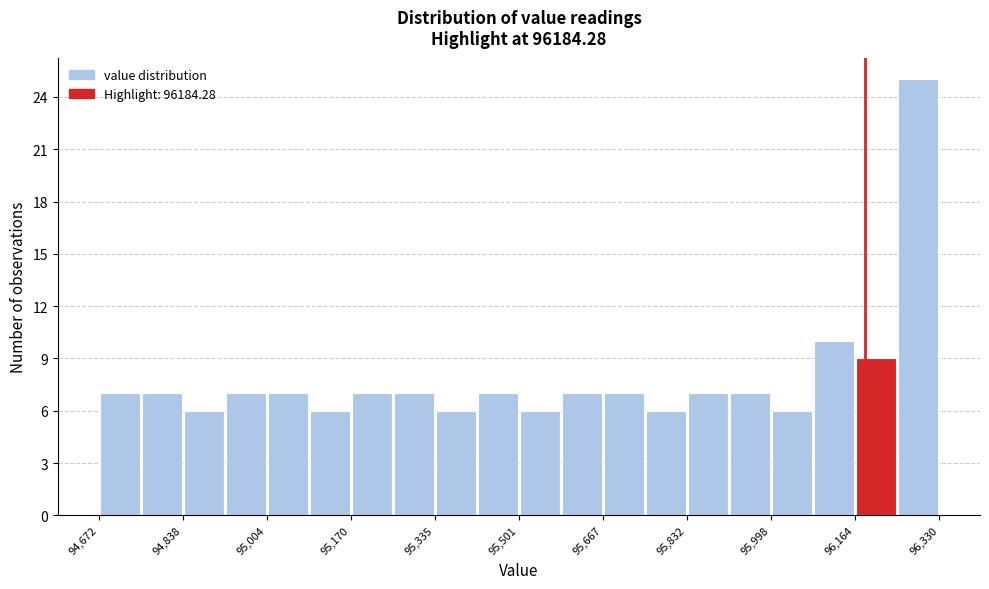

Reading left to right, list every bar in this chart as the range it spans on the x-axis followed by its height. Neither the bar edges nor the heights are printed on the chart, so give them approximately, as read against the axes.

94680 to 94760: 7
94760 to 94840: 7
94840 to 94920: 6
94920 to 95000: 7
95000 to 95080: 7
95080 to 95180: 6
95180 to 95260: 7
95260 to 95340: 7
95340 to 95420: 6
95420 to 95500: 7
95500 to 95580: 6
95580 to 95660: 7
95660 to 95760: 7
95760 to 95840: 6
95840 to 95920: 7
95920 to 96000: 7
96000 to 96080: 6
96080 to 96160: 10
96160 to 96240: 9
96240 to 96340: 25